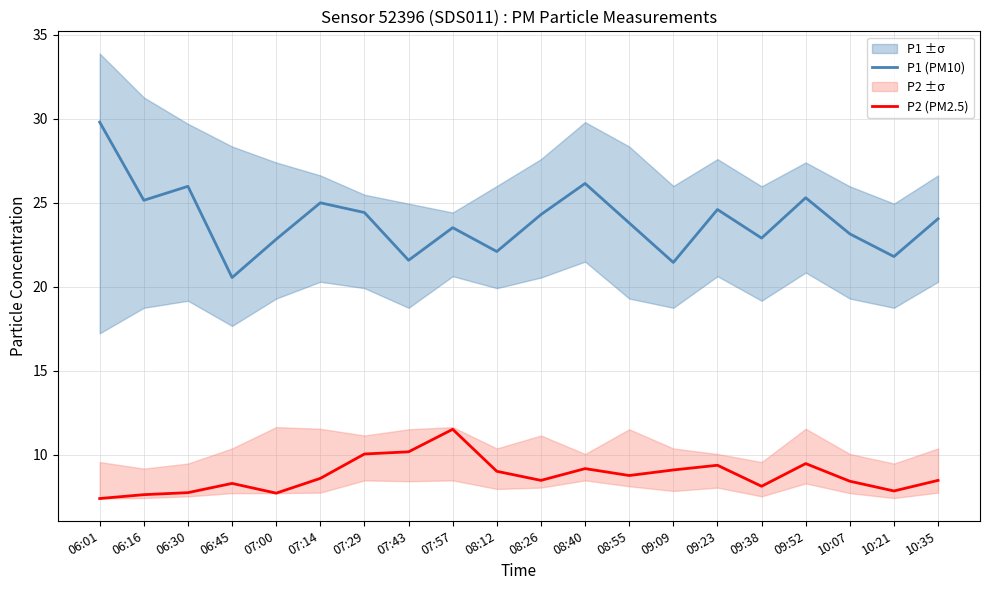

True or false: P2 (PM2.5) and P1 (PM10) cross at least once.

False